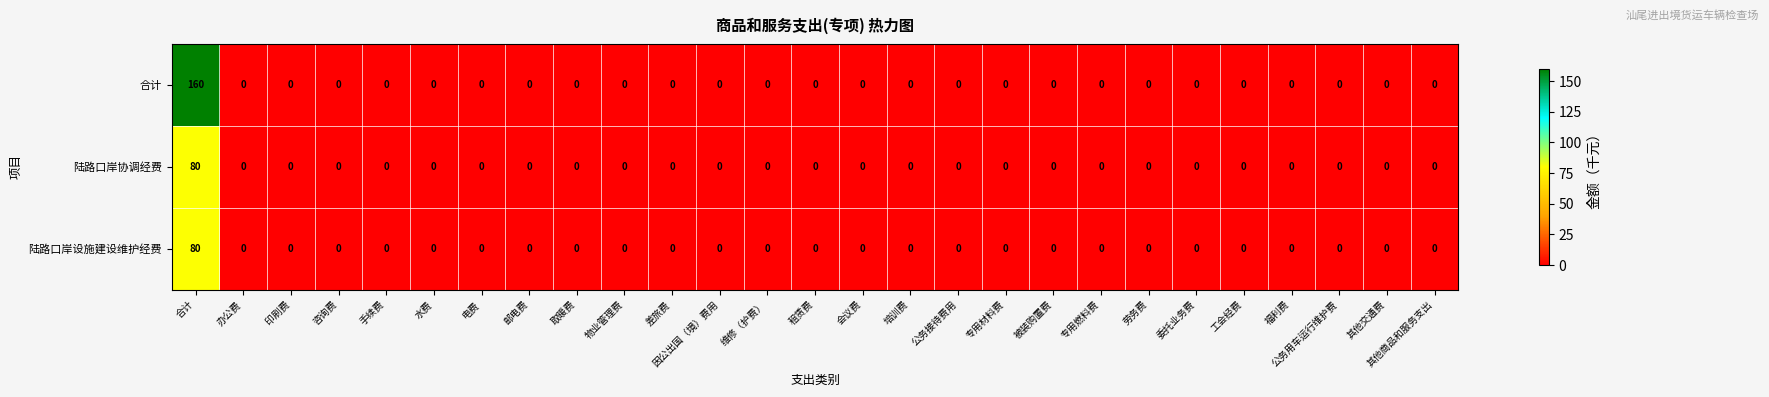

Which series has the largest range (max minus min)?

合计